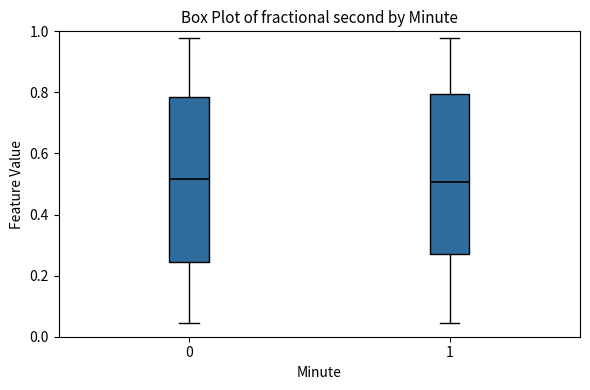

Reading left to right, transcribe this box plot: for each box, give where its median line is, the range the box spans, and where its two whiskers end, as read against the y-axis. The values are not printed on the chart, so give them approximately, as read against the axis.

0: median 0.52, box 0.24 to 0.78, whiskers 0.04 to 0.98
1: median 0.50, box 0.28 to 0.80, whiskers 0.04 to 0.98